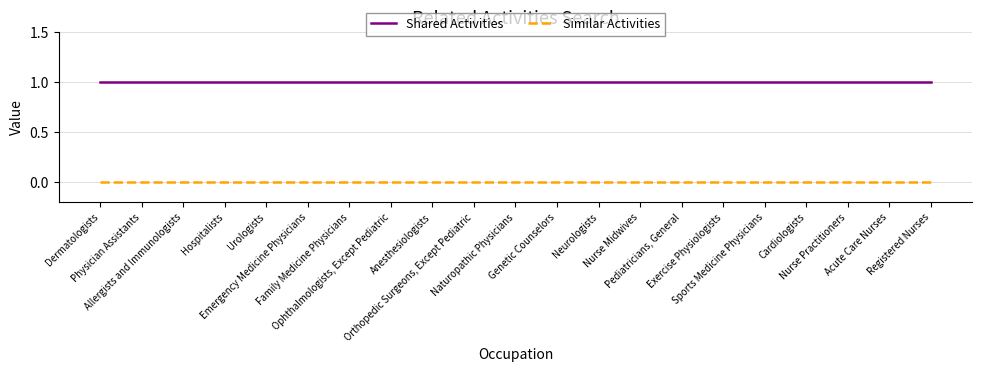

Reading left to right, what are all the values shown in this chart?

Shared Activities: Dermatologists=1	Physician Assistants=1	Allergists and Immunologists=1	Hospitalists=1	Urologists=1	Emergency Medicine Physicians=1	Family Medicine Physicians=1	Ophthalmologists, Except Pediatric=1	Anesthesiologists=1	Orthopedic Surgeons, Except Pediatric=1	Naturopathic Physicians=1	Genetic Counselors=1	Neurologists=1	Nurse Midwives=1	Pediatricians, General=1	Exercise Physiologists=1	Sports Medicine Physicians=1	Cardiologists=1	Nurse Practitioners=1	Acute Care Nurses=1	Registered Nurses=1
Similar Activities: Dermatologists=0	Physician Assistants=0	Allergists and Immunologists=0	Hospitalists=0	Urologists=0	Emergency Medicine Physicians=0	Family Medicine Physicians=0	Ophthalmologists, Except Pediatric=0	Anesthesiologists=0	Orthopedic Surgeons, Except Pediatric=0	Naturopathic Physicians=0	Genetic Counselors=0	Neurologists=0	Nurse Midwives=0	Pediatricians, General=0	Exercise Physiologists=0	Sports Medicine Physicians=0	Cardiologists=0	Nurse Practitioners=0	Acute Care Nurses=0	Registered Nurses=0